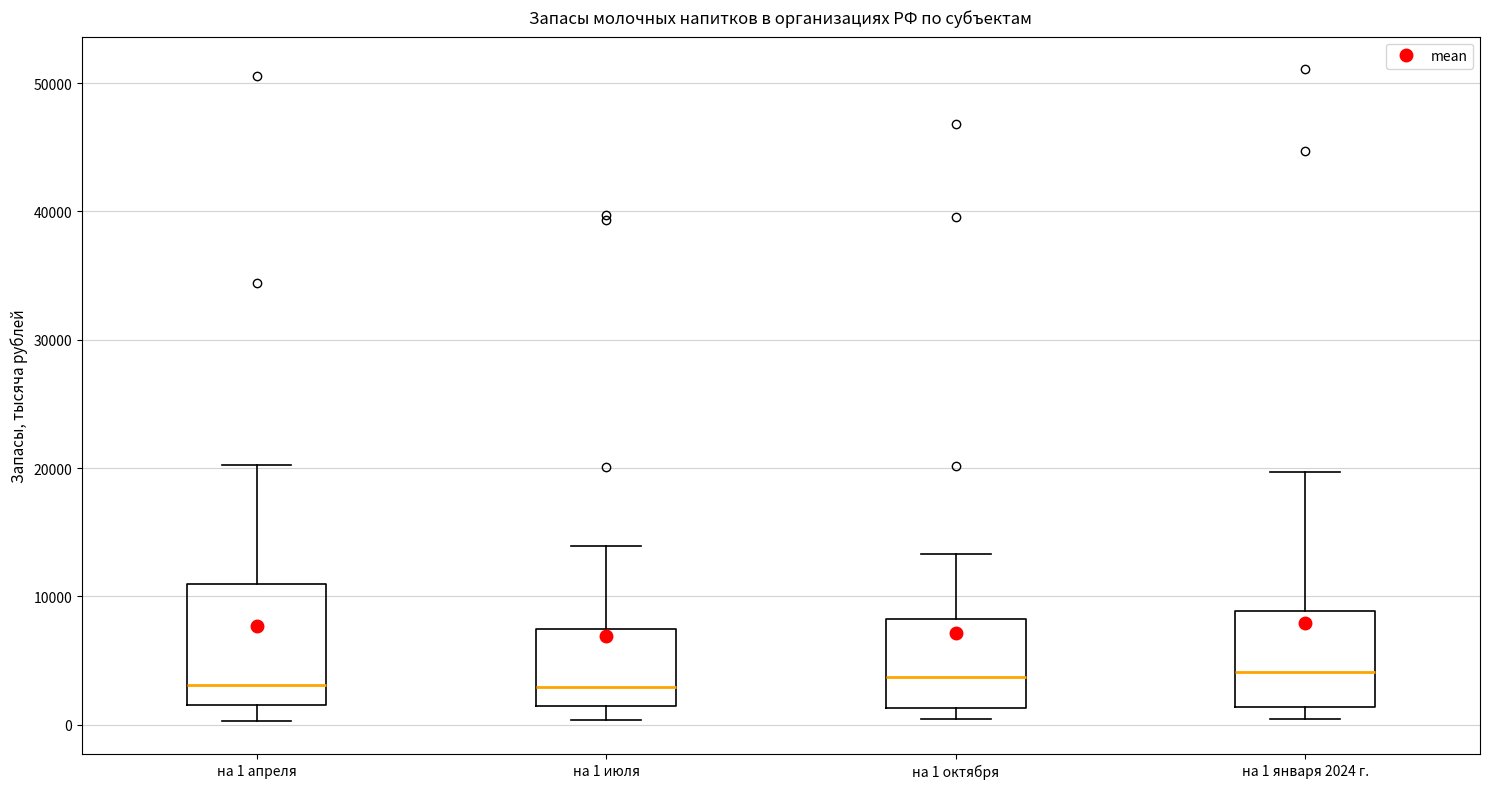

Reading left to right, transcribe this box plot: for each box, give where its median line is, the range the box spans, and where its two whiskers end, as read against the y-axis. The values are not printed on the chart, so give them approximately, as read against the axis.

на 1 апреля: median 3000, box 2000 to 11000, whiskers 0 to 20000
на 1 июля: median 3000, box 1000 to 7000, whiskers 0 to 14000
на 1 октября: median 4000, box 1000 to 8000, whiskers 0 to 13000
на 1 января 2024 г.: median 4000, box 1000 to 9000, whiskers 0 to 20000